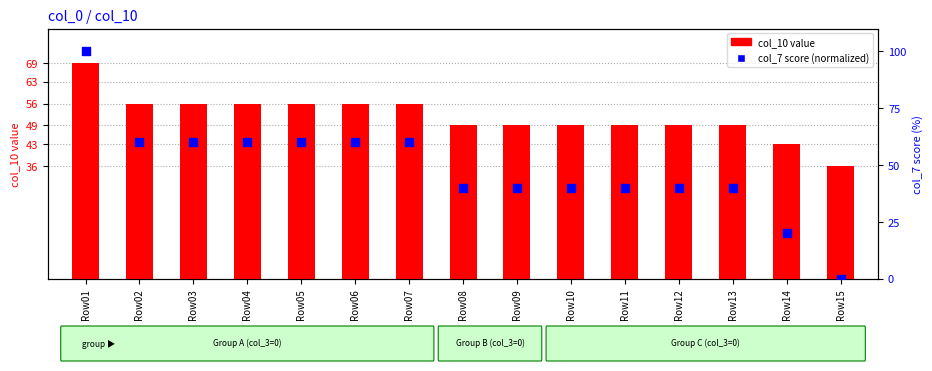

Which series contains the lowest Y value?

col_7 score (normalized)